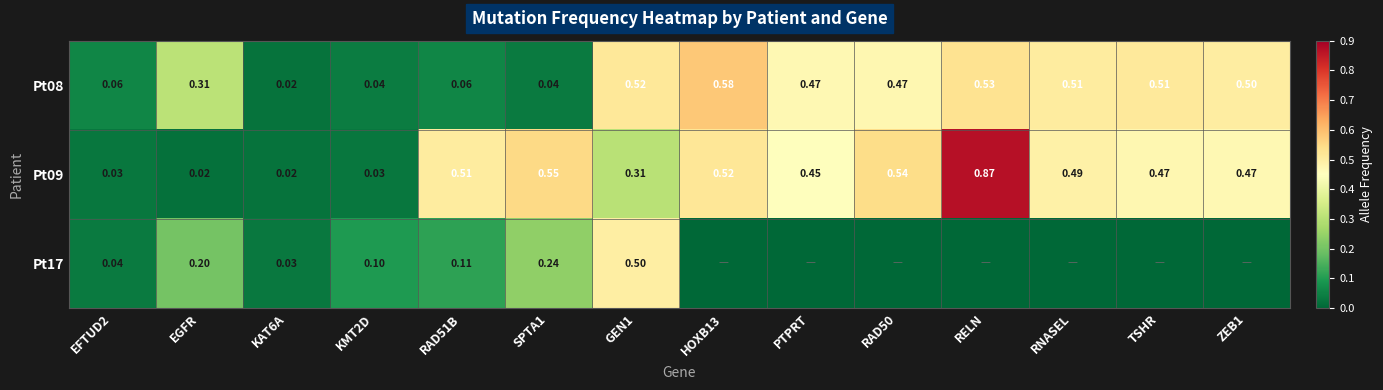

Rank the series by their average value, from highest to lowest.

Pt09, Pt08, Pt17